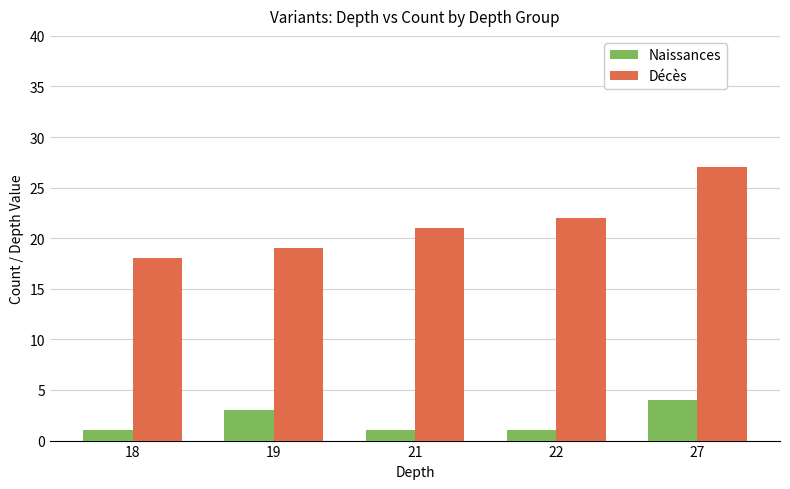

Reading left to right, transcribe all the data shown in this chart.

Naissances: 18=1	19=3	21=1	22=1	27=4
Décès: 18=18	19=19	21=21	22=22	27=27